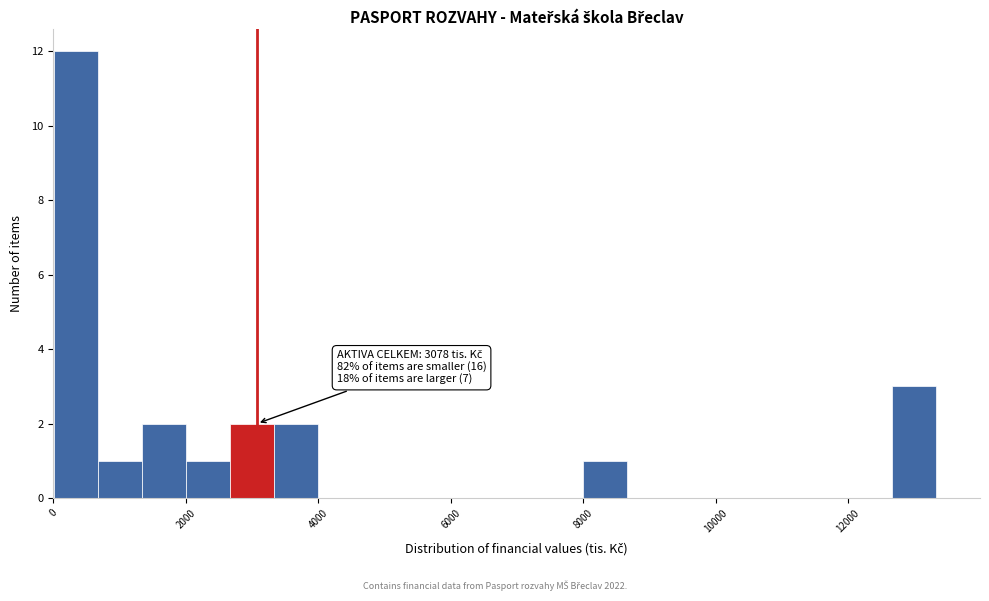

Around what value on the x-axis is the tallest bar? Give the approximate position of its centre, as read against the axis.

400